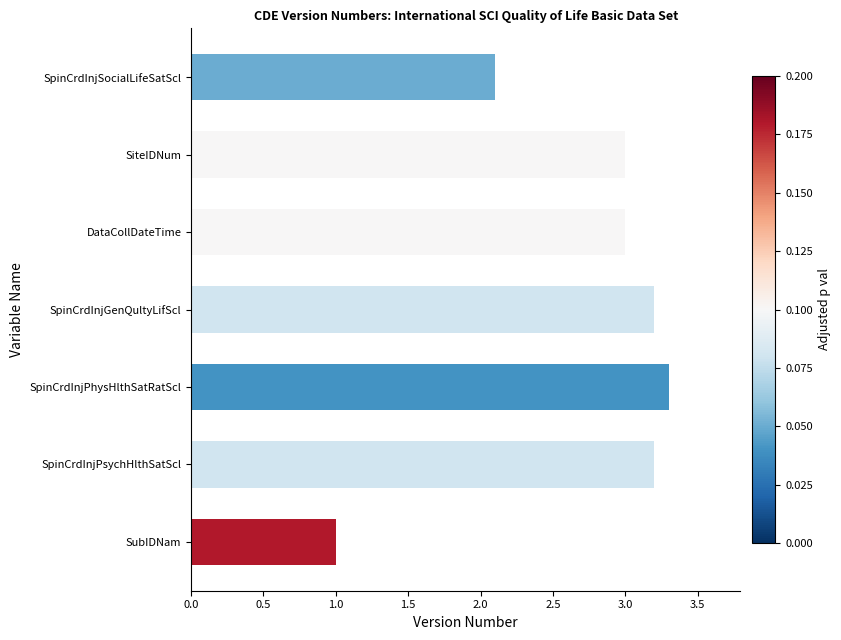

Count the number of data series in this chart.

1